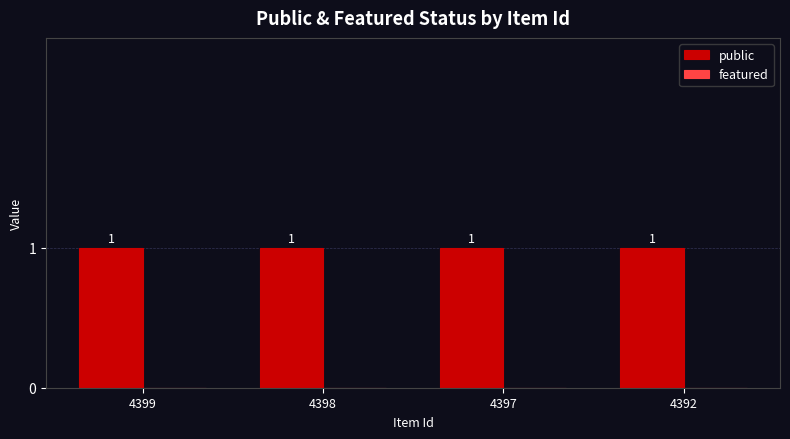

What is the value of the public bar at the 1st from the left?

1